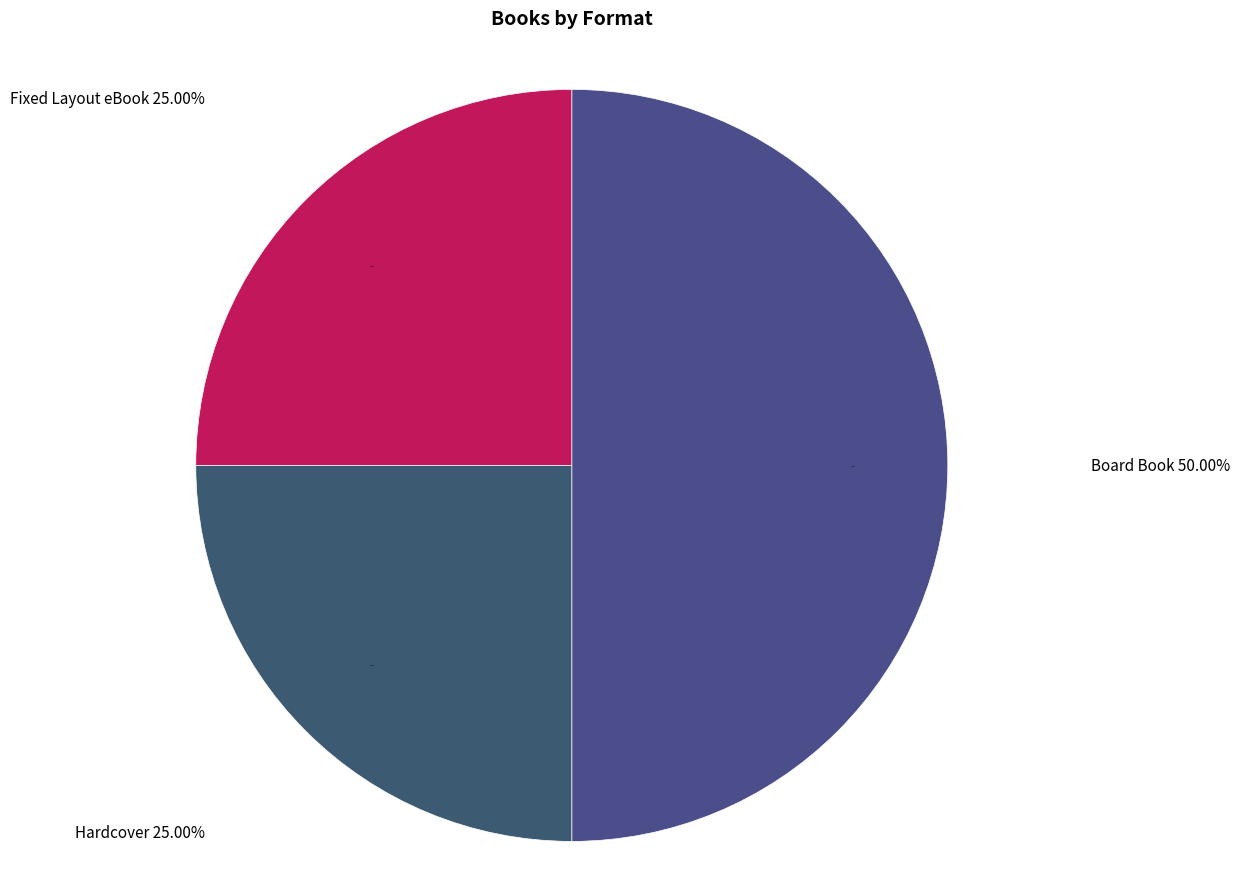

How many segments does this pie chart have?

3